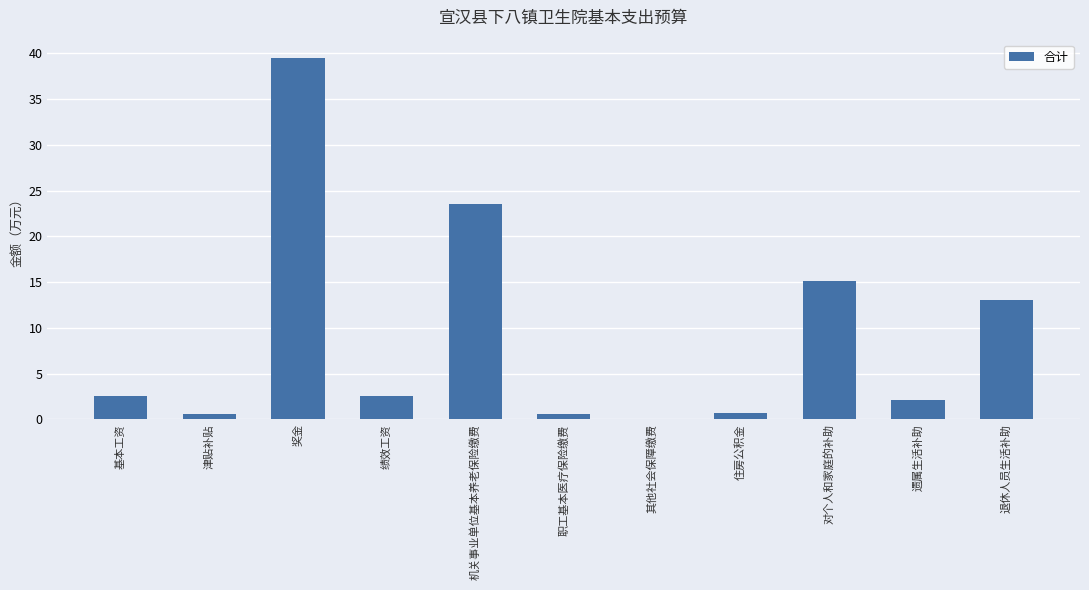

Which has a higher value, 对个人和家庭的补助 or 绩效工资?

对个人和家庭的补助